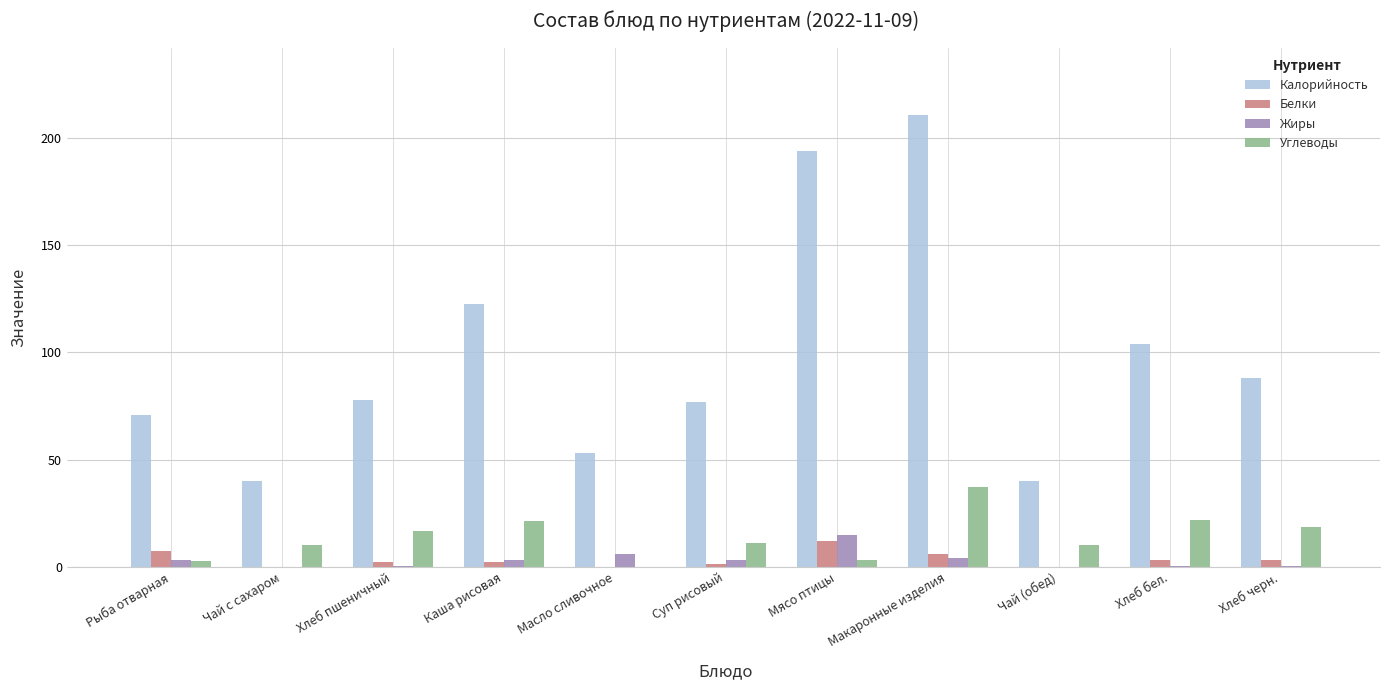

Read the Углеводы value at Суп рисовый.

11.0